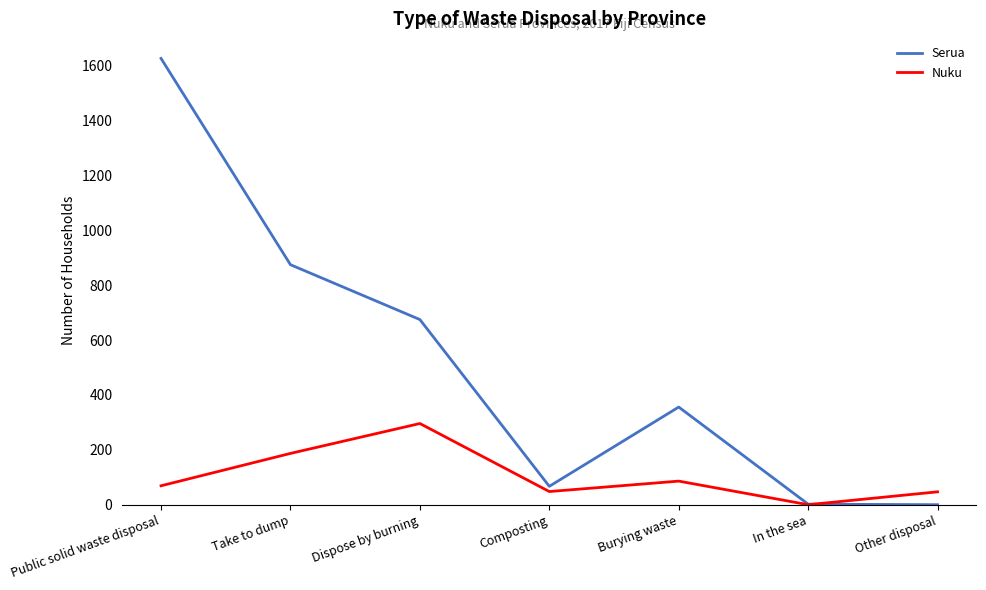

How many lines are shown in the chart?

2